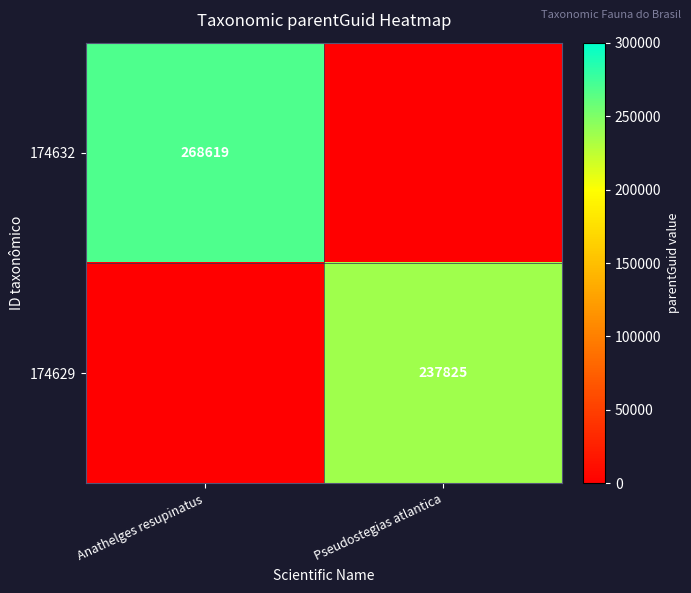

The 174632 series shows 268619 at Anathelges resupinatus. True or false?

True